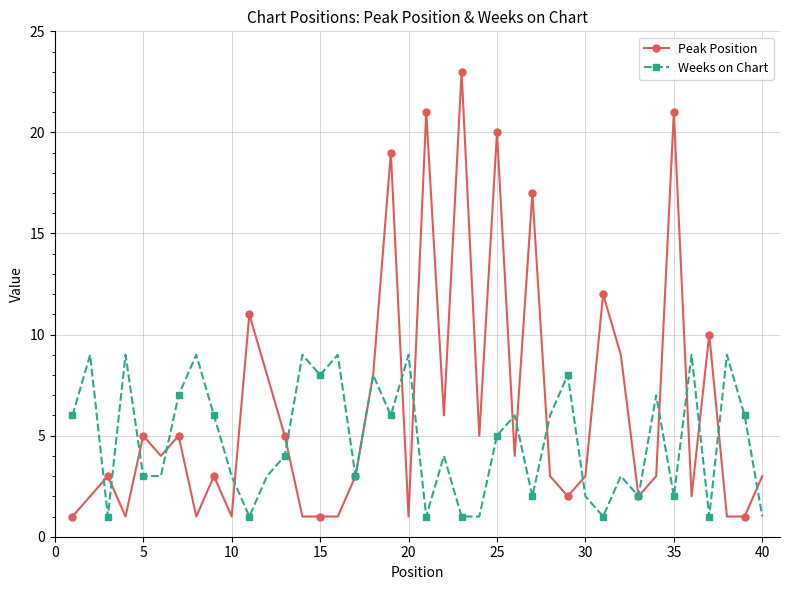

At how many categories does at least one series exceed 13?

6